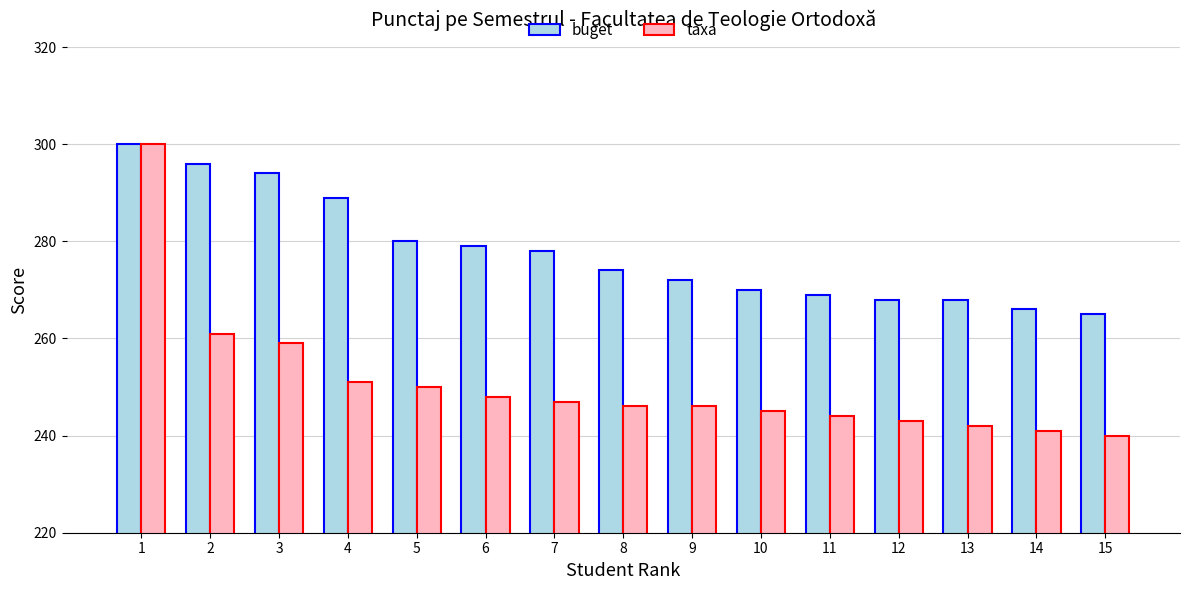

At which category is the sum across all series the highest?

1